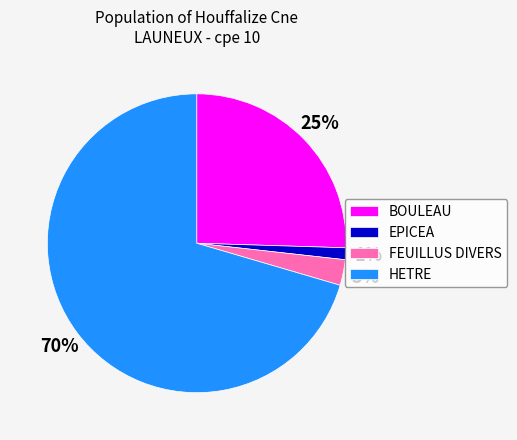

How many segments does this pie chart have?

4